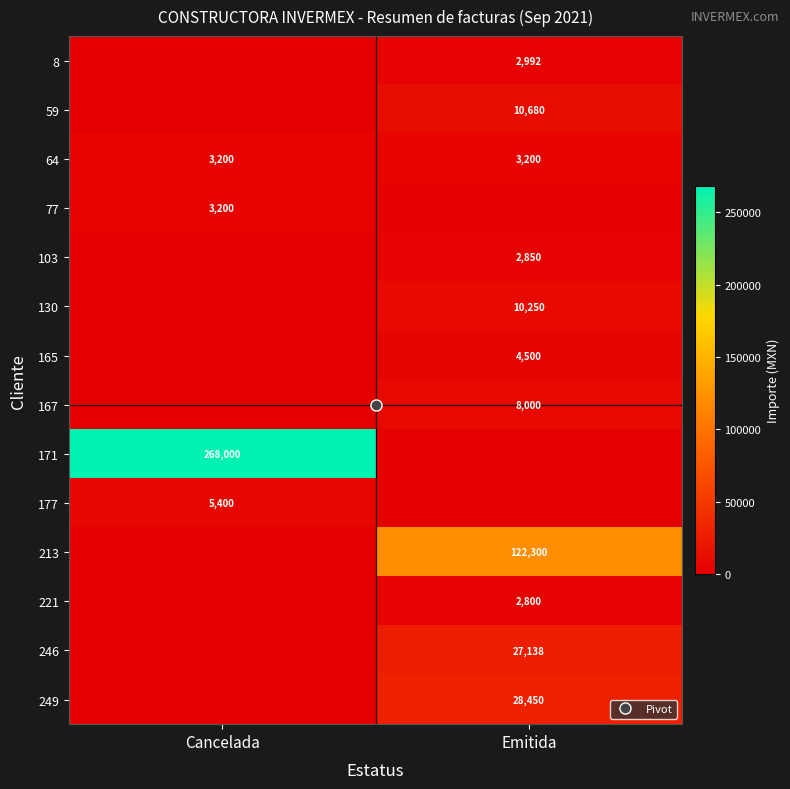

Which category has the highest value in the 177 series?

Cancelada